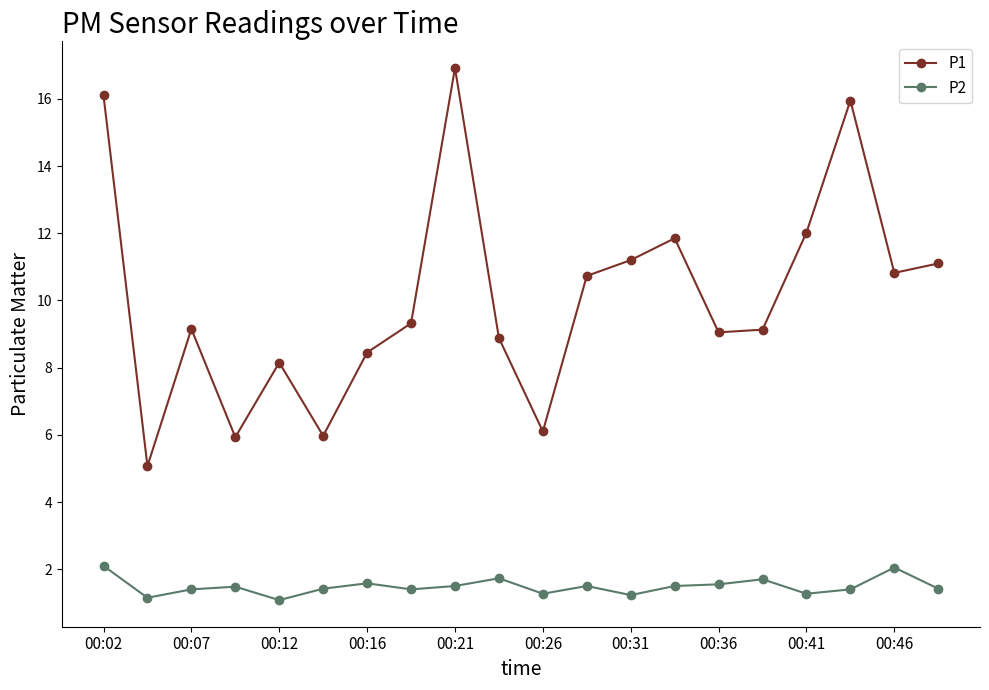

True or false: P1 has more than 2 interior local peaks.

True